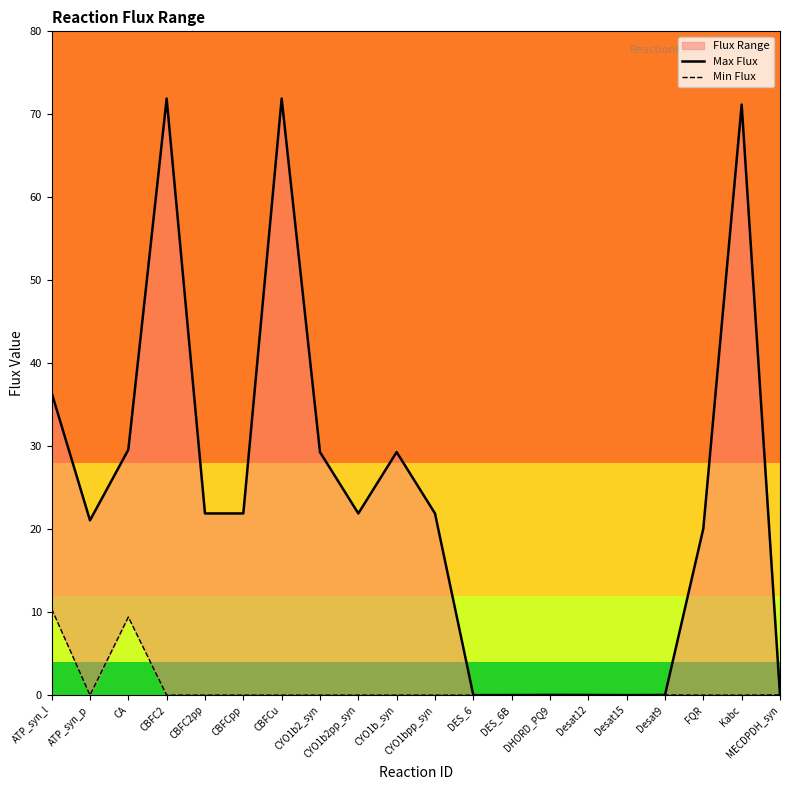

At which category is the sum across all series the highest?

CBFC2